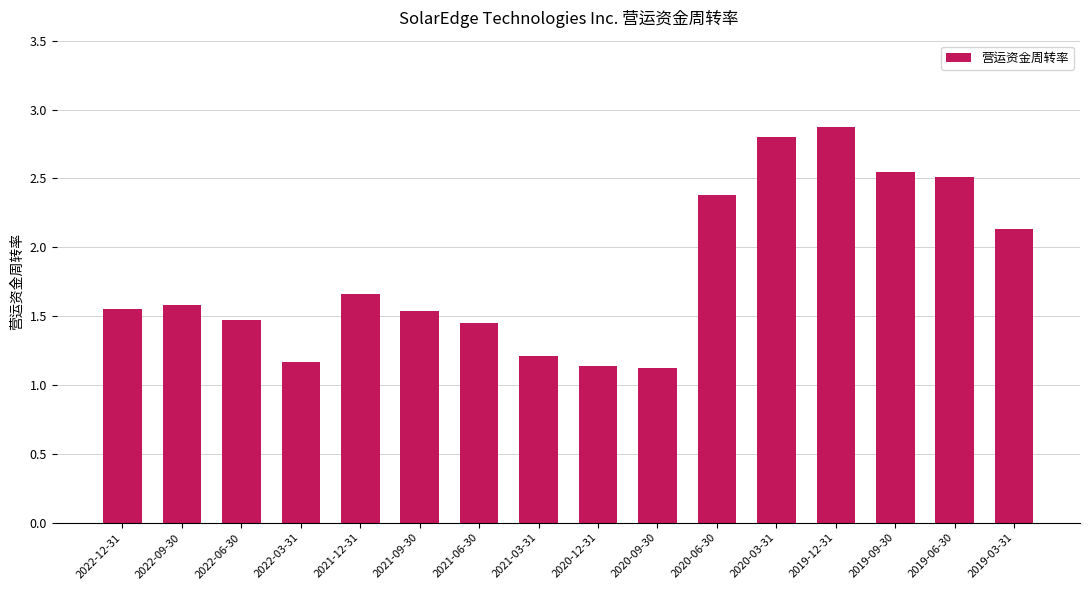

Between 2022-06-30 and 2022-12-31, which is larger?

2022-12-31